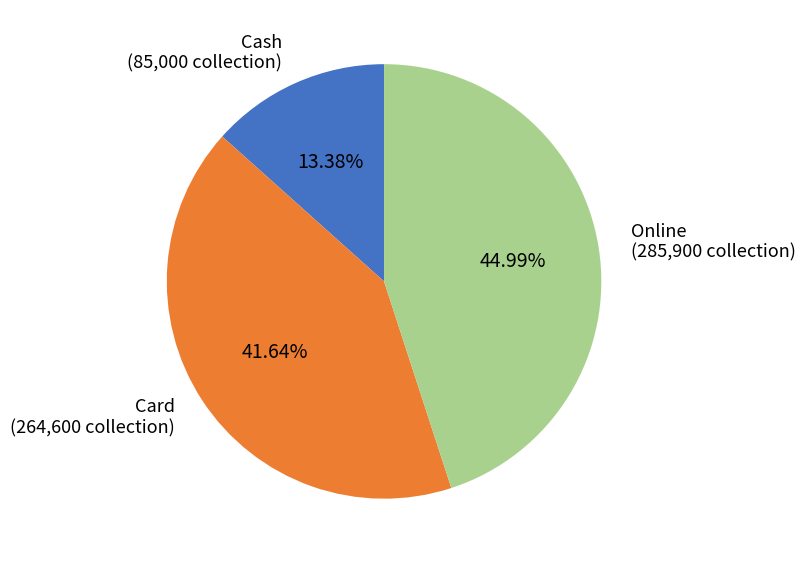

Is there any slice that represents more than half of the pie?

No